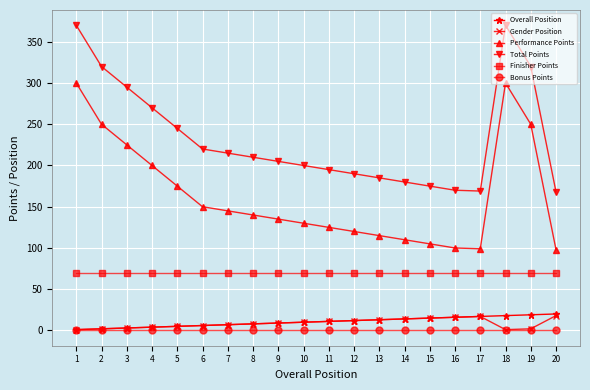

What is the maximum value for Finisher Points?

70